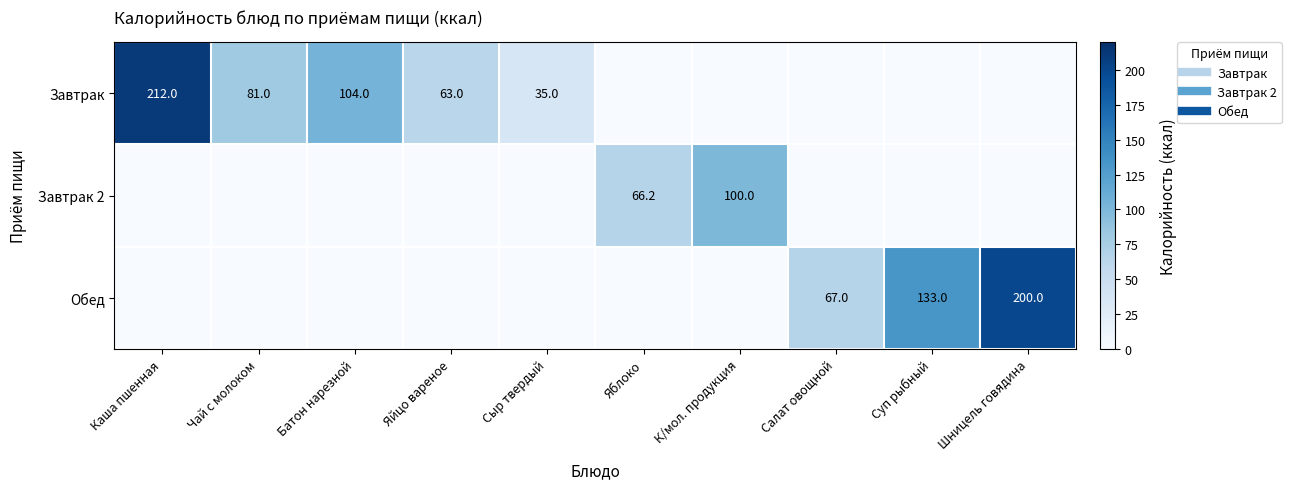

How many positive values does the Завтрак series have?

5